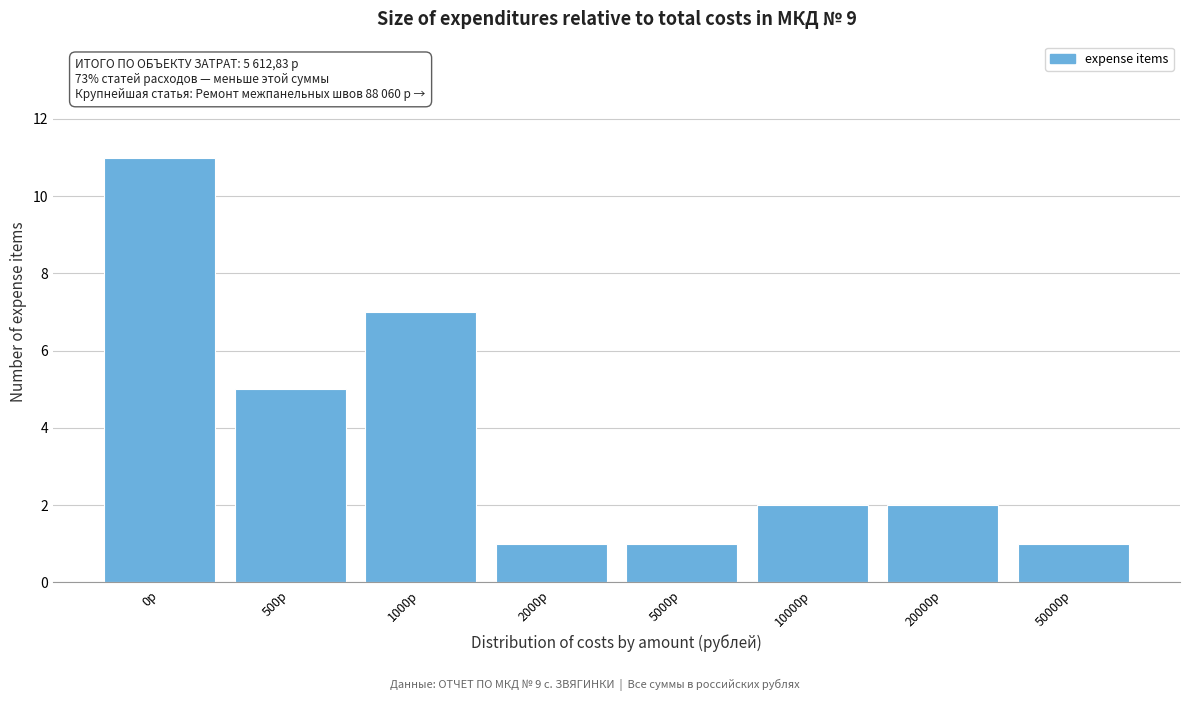

Reading left to right, list all the values displayed in this chart.

11	5	7	1	1	2	2	1